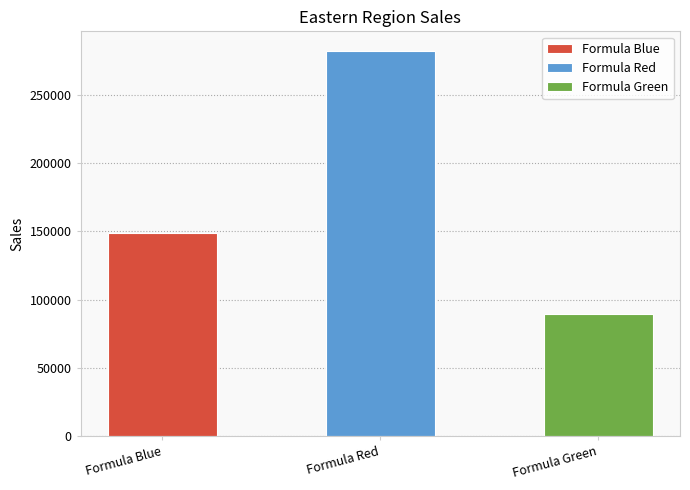

Reading left to right, transcribe all the data shown in this chart.

148762	282641	89598